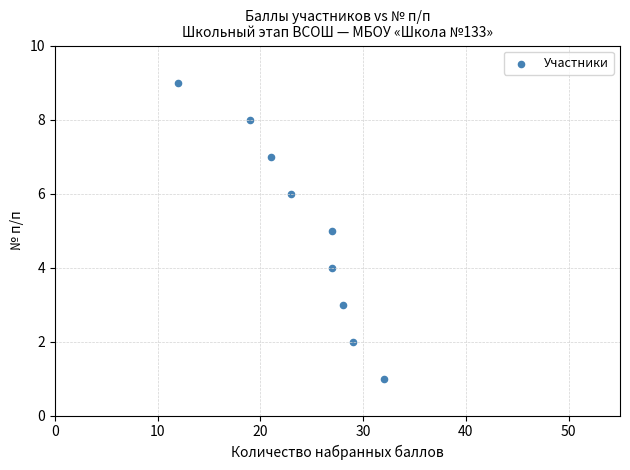

What is the average Y value?

5